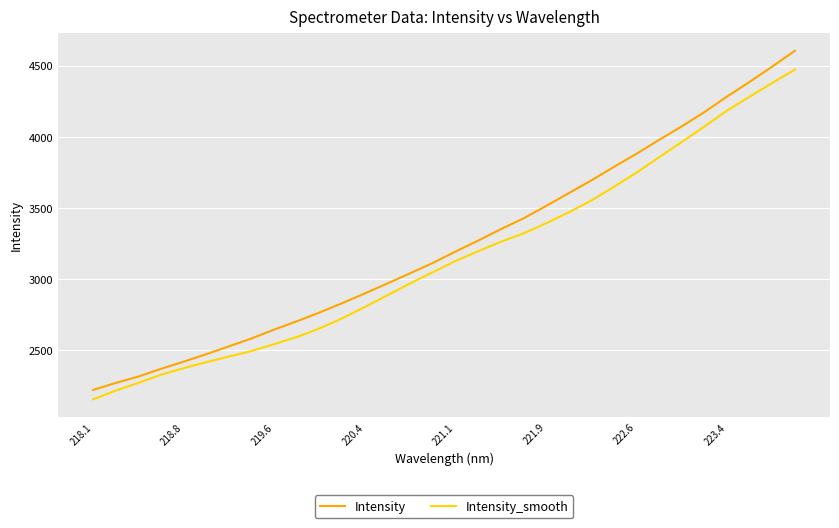

What is the difference between the maximum and minimum values in the Intensity_smooth series?

2316.0